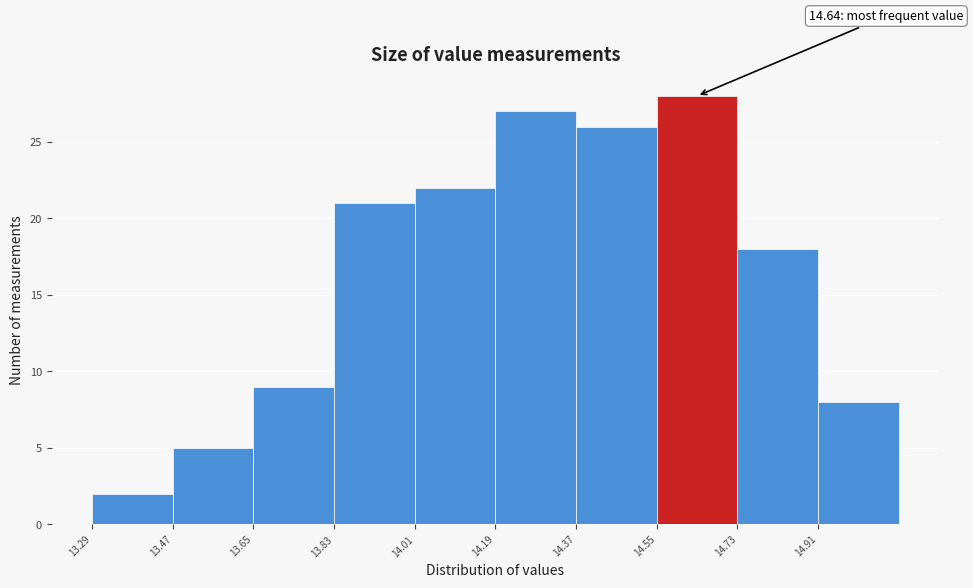

Over which range of the x-axis is the bar tallest?

14.55 to 14.73